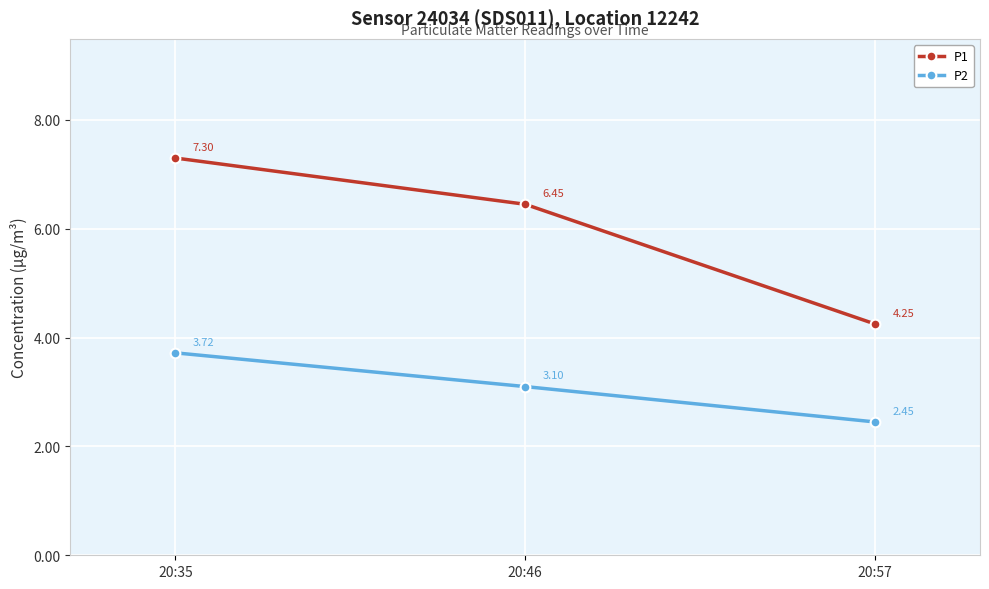

Where is P1 nearest to the value 5?

20:57